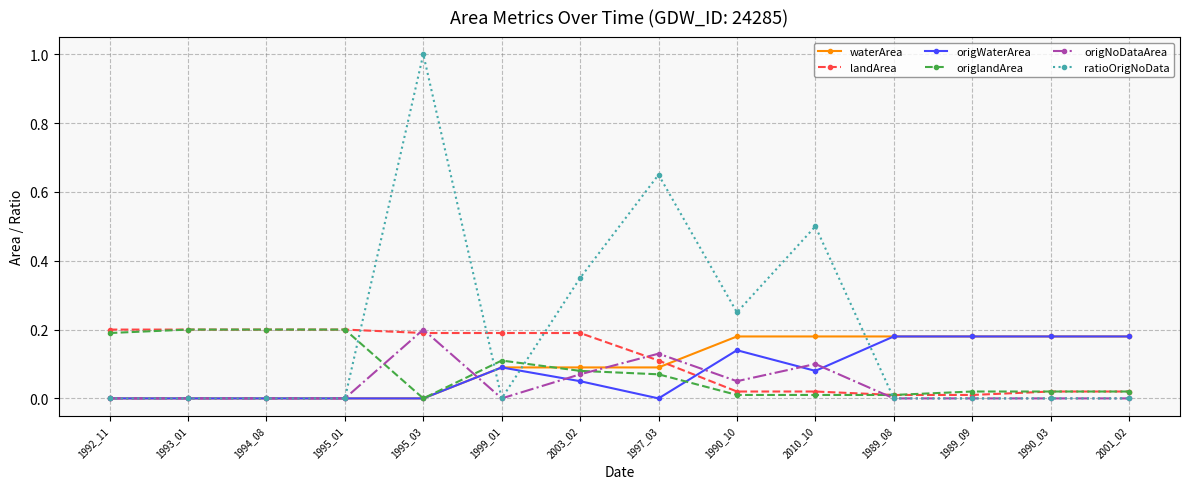

How many intersections are there between waterArea and landArea?

1